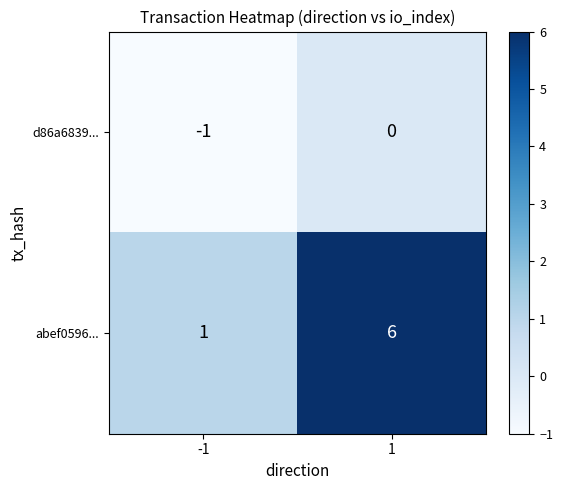

True or false: abef0596... has a value of 1 at -1.

True